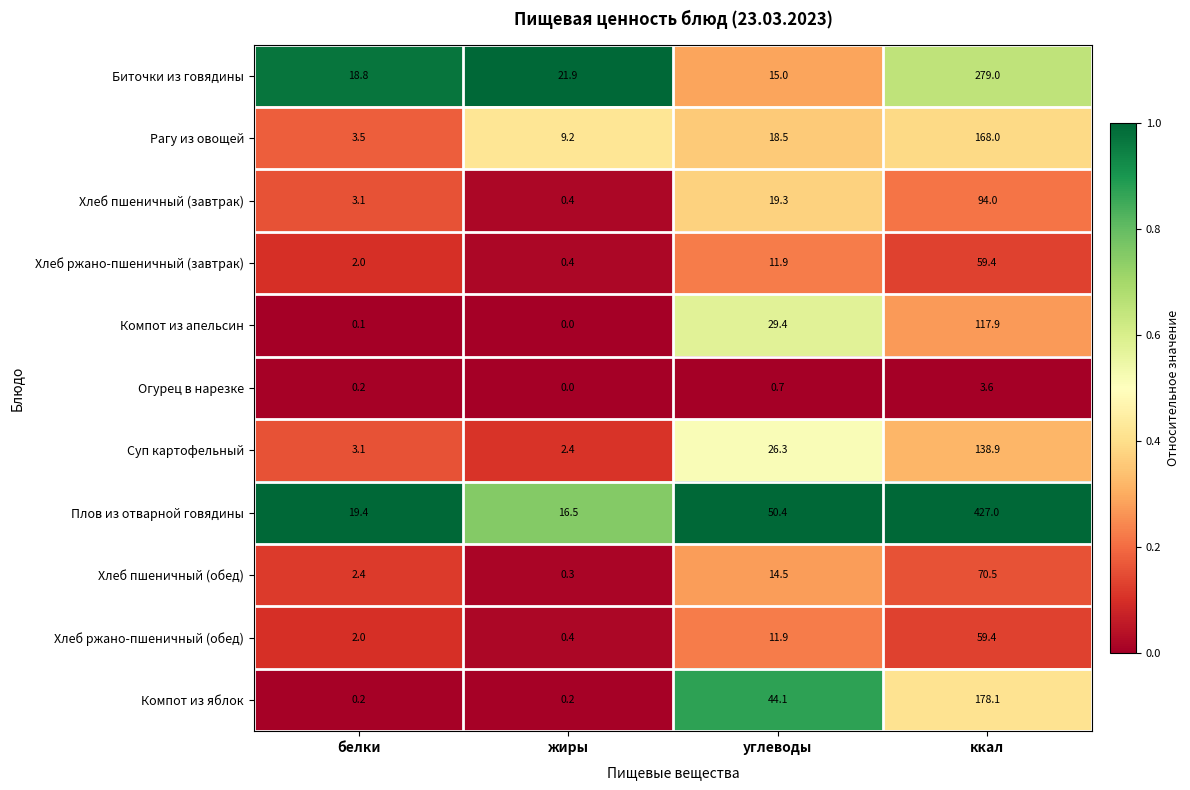

What is the sum of the Компот из апельсин values at жиры and ккал?

117.9